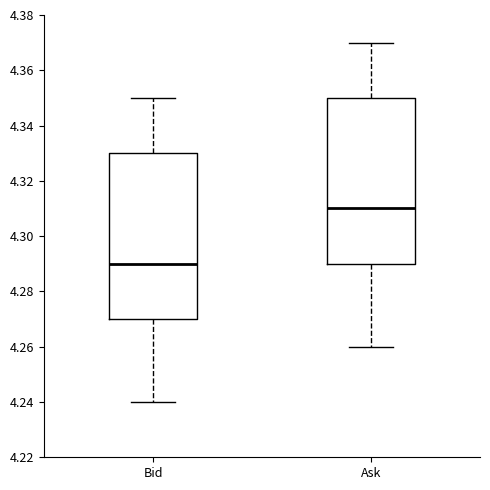

Reading left to right, read every box against the y-axis: the position of its median line, the range the box covers, and the ends of its whiskers. The values are not printed on the chart, so give them approximately, as read against the axis.

Bid: median 4.29, box 4.27 to 4.33, whiskers 4.24 to 4.35
Ask: median 4.31, box 4.29 to 4.35, whiskers 4.26 to 4.37